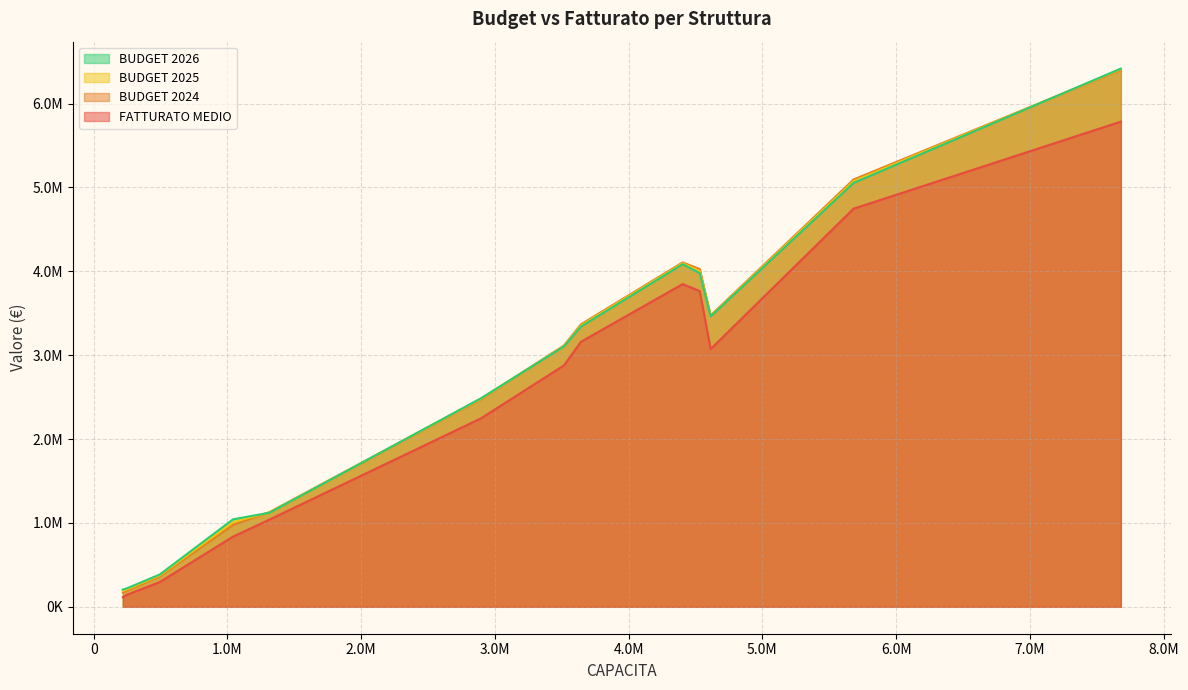

True or false: CAPACITA and BUDGET 2024 intersect in this chart.

False